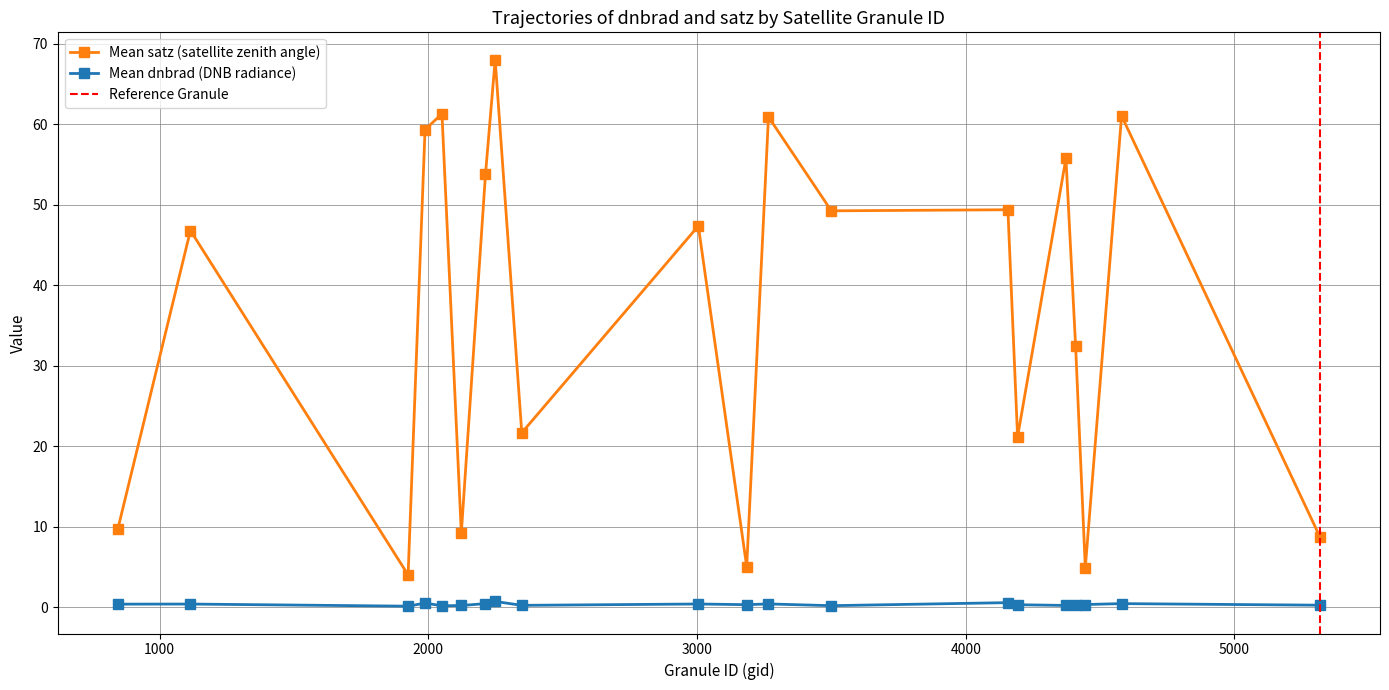

True or false: Mean satz (satellite zenith angle) and Mean dnbrad (DNB radiance) cross at least once.

False